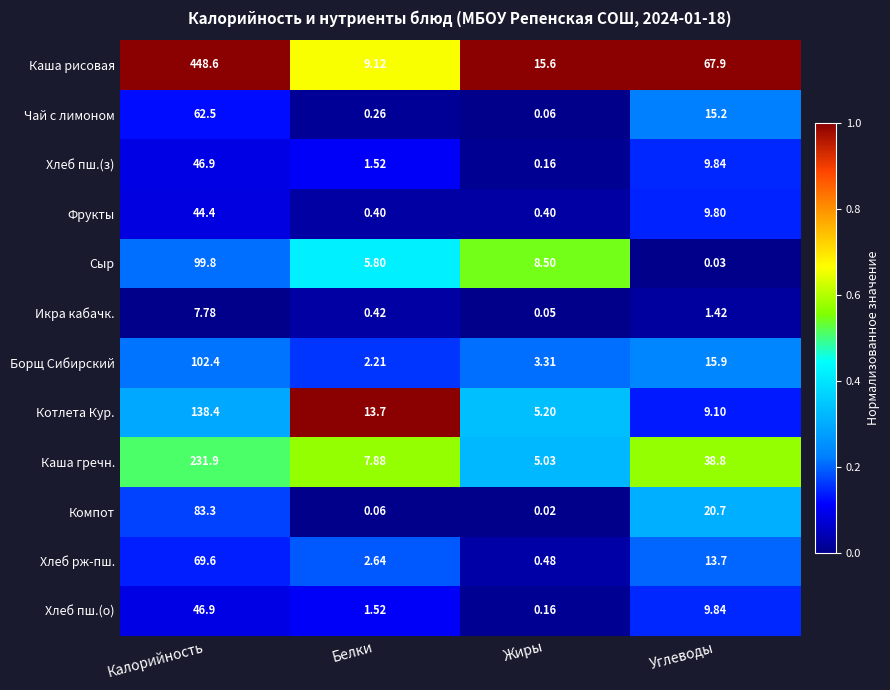

Which series changed the most between Калорийность and Жиры?

Каша рисовая